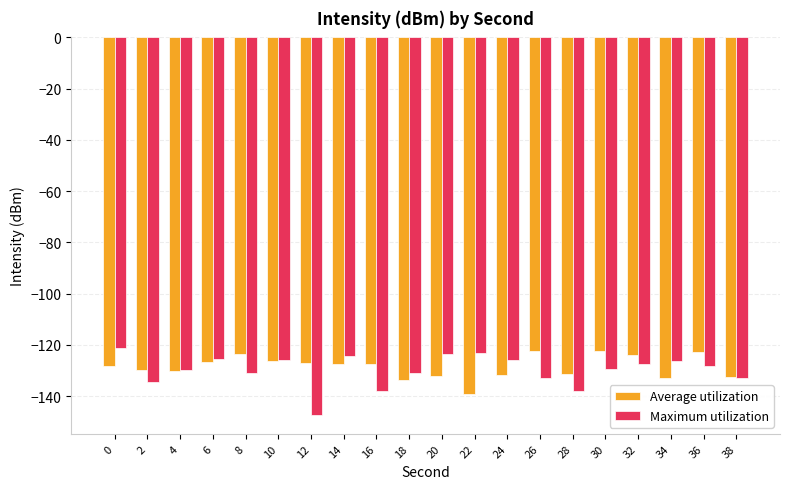

Read the Average utilization value at 16.

-127.3